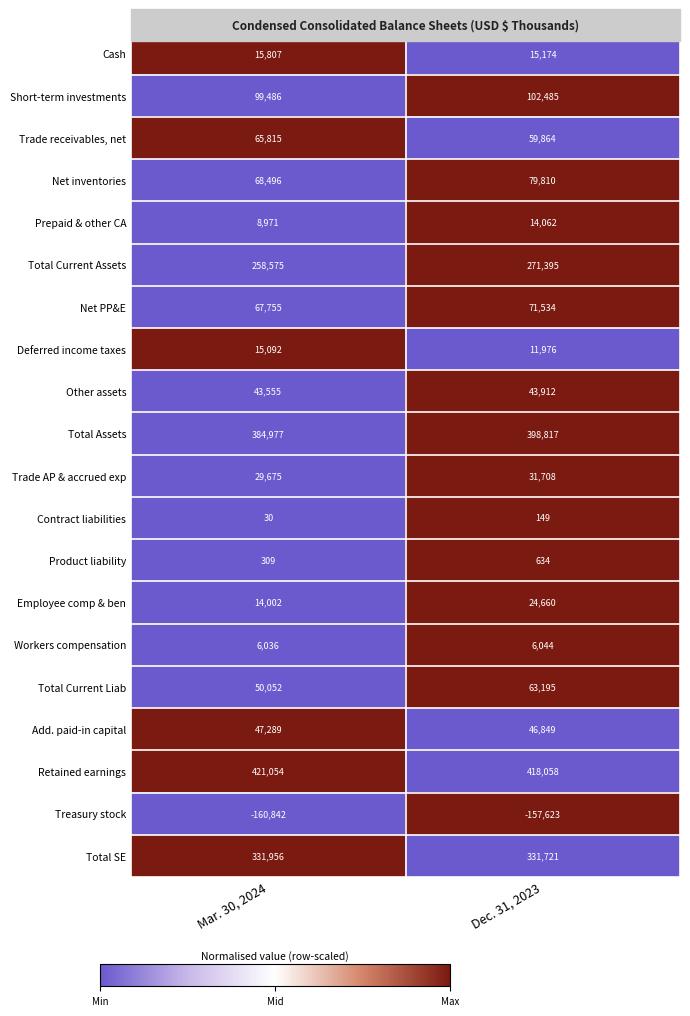

List the series in order of their peak value, highest first.

Retained earnings, Total Assets, Total SE, Total Current Assets, Short-term investments, Net inventories, Net PP&E, Trade receivables, net, Total Current Liab, Add. paid-in capital, Other assets, Trade AP & accrued exp, Employee comp & ben, Cash, Deferred income taxes, Prepaid & other CA, Workers compensation, Product liability, Contract liabilities, Treasury stock